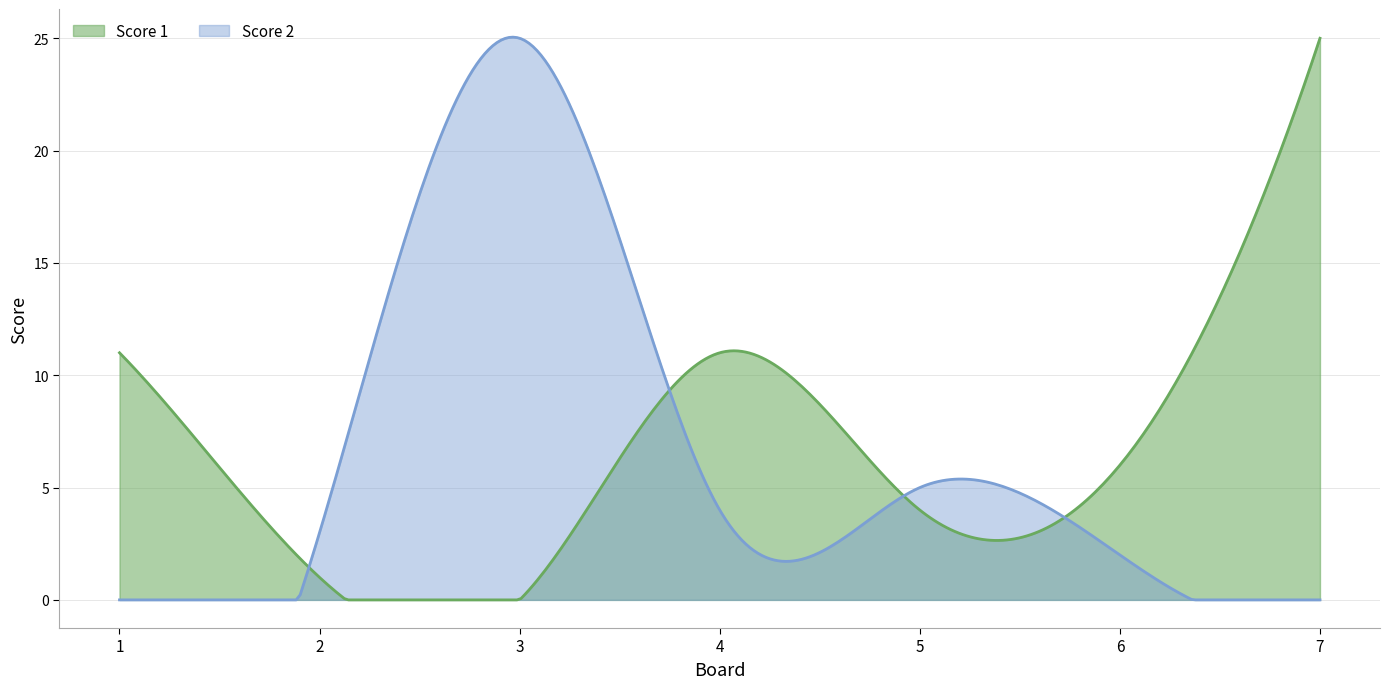

Which category has the lowest value in the Score 1 series?

3